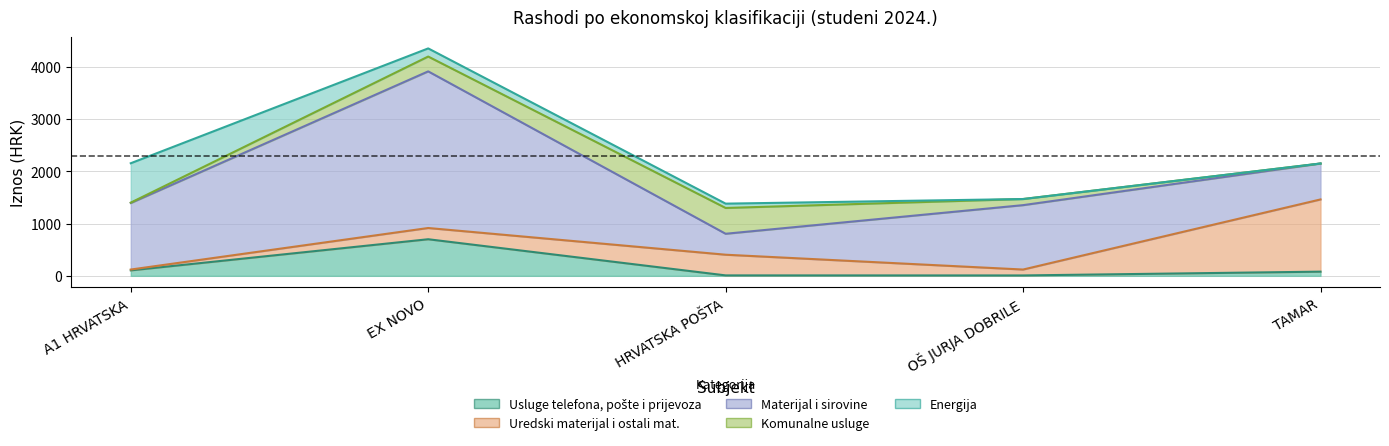

How many categories are shown in the chart?

5